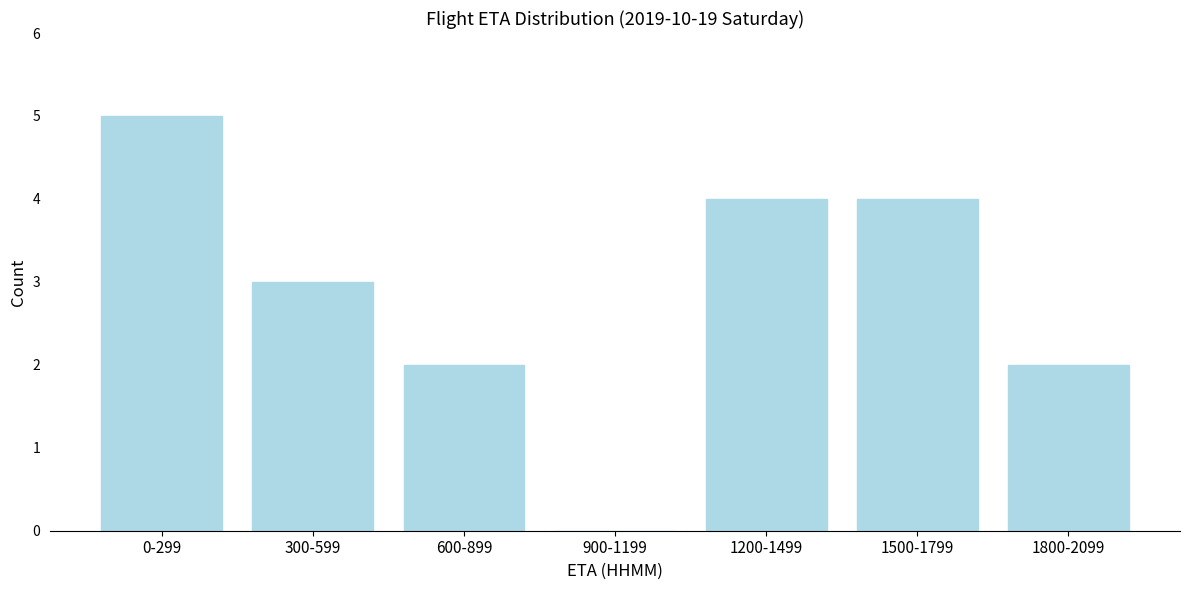

Reading left to right, transcribe all the data shown in this chart.

0-299=5	300-599=3	600-899=2	900-1199=0	1200-1499=4	1500-1799=4	1800-2099=2